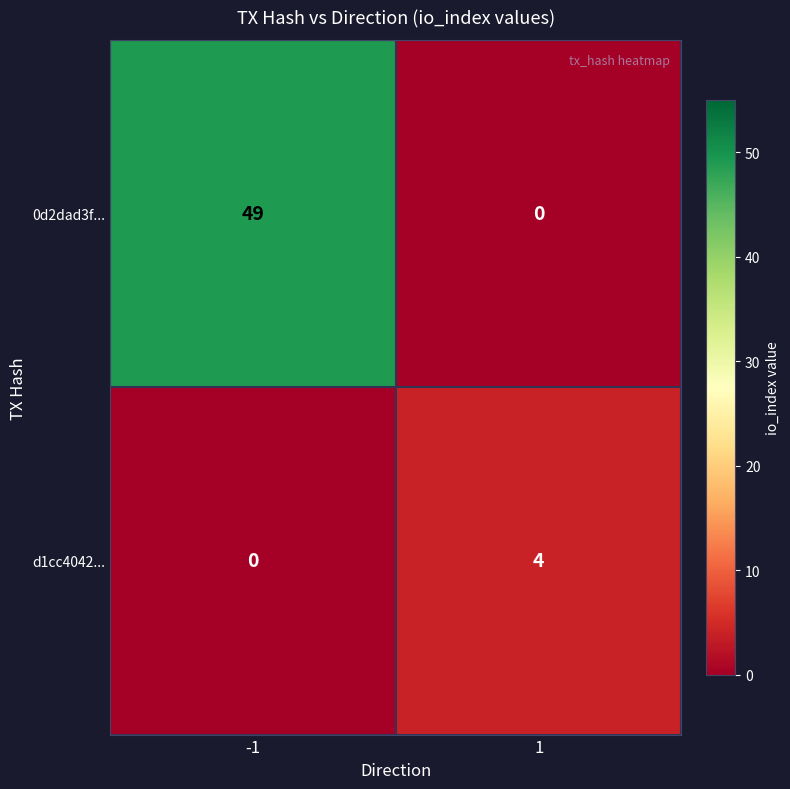

Read the 0d2dad3f... value at -1.

49